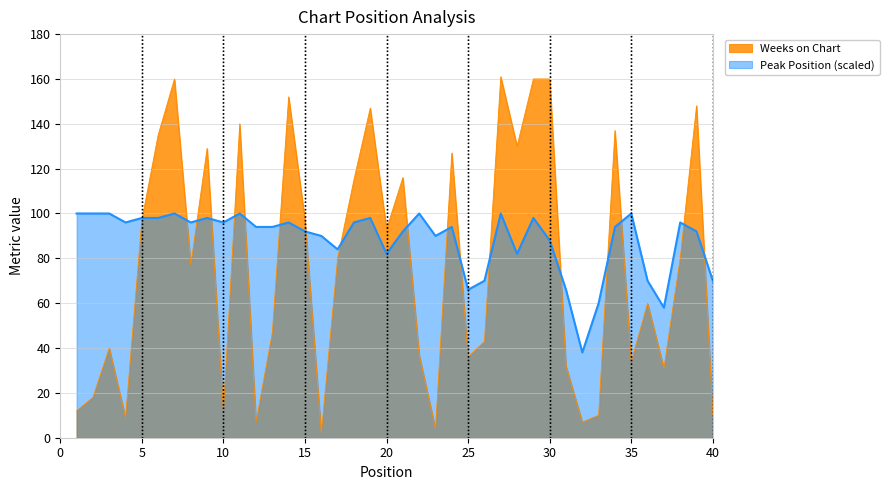

What is the difference between the highest and lowest values at 28?

48